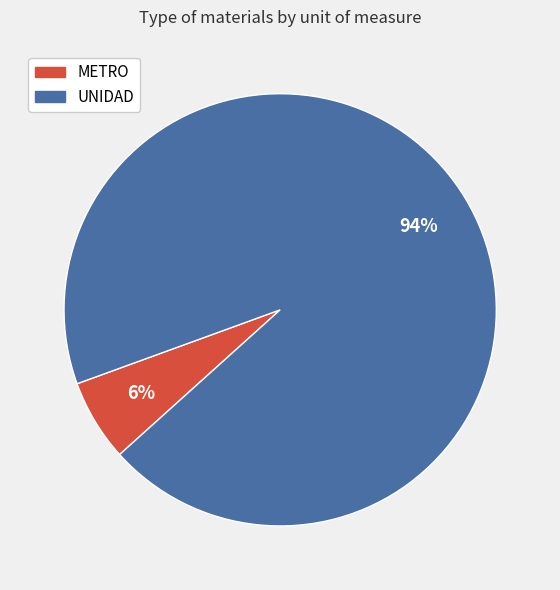

How many segments does this pie chart have?

2